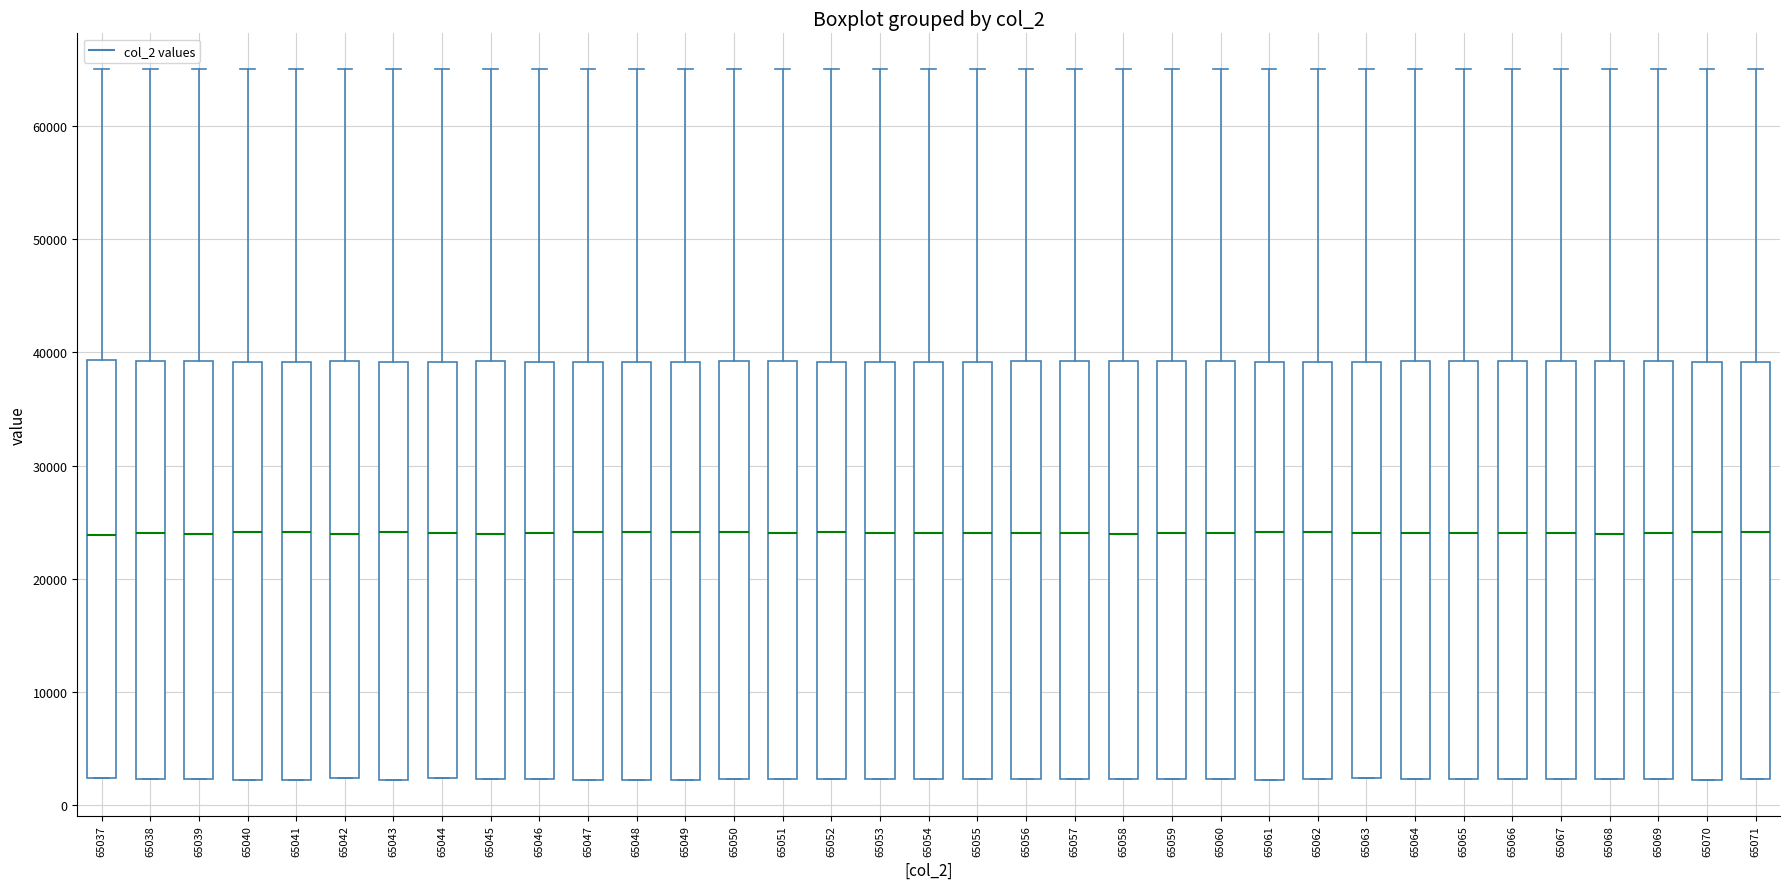

Reading left to right, read every box against the y-axis: the position of its median line, the range the box covers, and the ends of its whiskers. The values are not printed on the chart, so give them approximately, as read against the axis.

65037: median 24000, box 2000 to 39000, whiskers 2000 to 65000
65038: median 24000, box 2000 to 39000, whiskers 2000 to 65000
65039: median 24000, box 2000 to 39000, whiskers 2000 to 65000
65040: median 24000, box 2000 to 39000, whiskers 2000 to 65000
65041: median 24000, box 2000 to 39000, whiskers 2000 to 65000
65042: median 24000, box 2000 to 39000, whiskers 2000 to 65000
65043: median 24000, box 2000 to 39000, whiskers 2000 to 65000
65044: median 24000, box 2000 to 39000, whiskers 2000 to 65000
65045: median 24000, box 2000 to 39000, whiskers 2000 to 65000
65046: median 24000, box 2000 to 39000, whiskers 2000 to 65000
65047: median 24000, box 2000 to 39000, whiskers 2000 to 65000
65048: median 24000, box 2000 to 39000, whiskers 2000 to 65000
65049: median 24000, box 2000 to 39000, whiskers 2000 to 65000
65050: median 24000, box 2000 to 39000, whiskers 2000 to 65000
65051: median 24000, box 2000 to 39000, whiskers 2000 to 65000
65052: median 24000, box 2000 to 39000, whiskers 2000 to 65000
65053: median 24000, box 2000 to 39000, whiskers 2000 to 65000
65054: median 24000, box 2000 to 39000, whiskers 2000 to 65000
65055: median 24000, box 2000 to 39000, whiskers 2000 to 65000
65056: median 24000, box 2000 to 39000, whiskers 2000 to 65000
65057: median 24000, box 2000 to 39000, whiskers 2000 to 65000
65058: median 24000, box 2000 to 39000, whiskers 2000 to 65000
65059: median 24000, box 2000 to 39000, whiskers 2000 to 65000
65060: median 24000, box 2000 to 39000, whiskers 2000 to 65000
65061: median 24000, box 2000 to 39000, whiskers 2000 to 65000
65062: median 24000, box 2000 to 39000, whiskers 2000 to 65000
65063: median 24000, box 2000 to 39000, whiskers 2000 to 65000
65064: median 24000, box 2000 to 39000, whiskers 2000 to 65000
65065: median 24000, box 2000 to 39000, whiskers 2000 to 65000
65066: median 24000, box 2000 to 39000, whiskers 2000 to 65000
65067: median 24000, box 2000 to 39000, whiskers 2000 to 65000
65068: median 24000, box 2000 to 39000, whiskers 2000 to 65000
65069: median 24000, box 2000 to 39000, whiskers 2000 to 65000
65070: median 24000, box 2000 to 39000, whiskers 2000 to 65000
65071: median 24000, box 2000 to 39000, whiskers 2000 to 65000